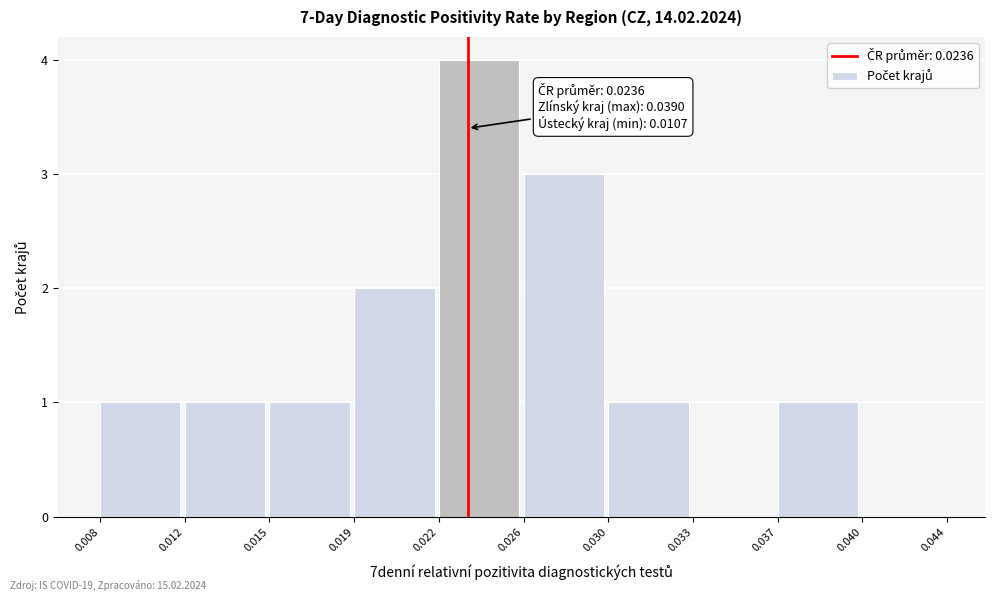

Reading left to right, list all the values displayed in this chart.

0.008=1	0.012=1	0.015=1	0.019=2	0.022=4	0.026=3	0.030=1	0.033=0	0.037=1	0.040=0